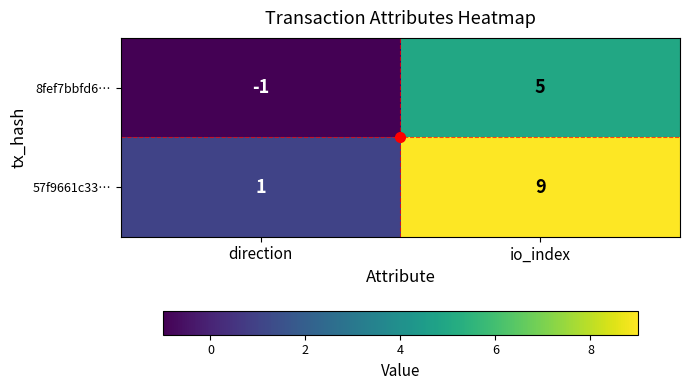

How many distinct data groups are displayed?

2